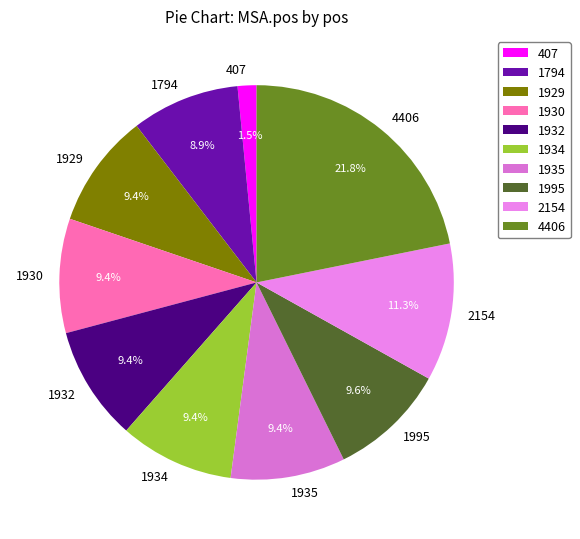

The 1930 slice represents 20% of the pie. True or false?

False